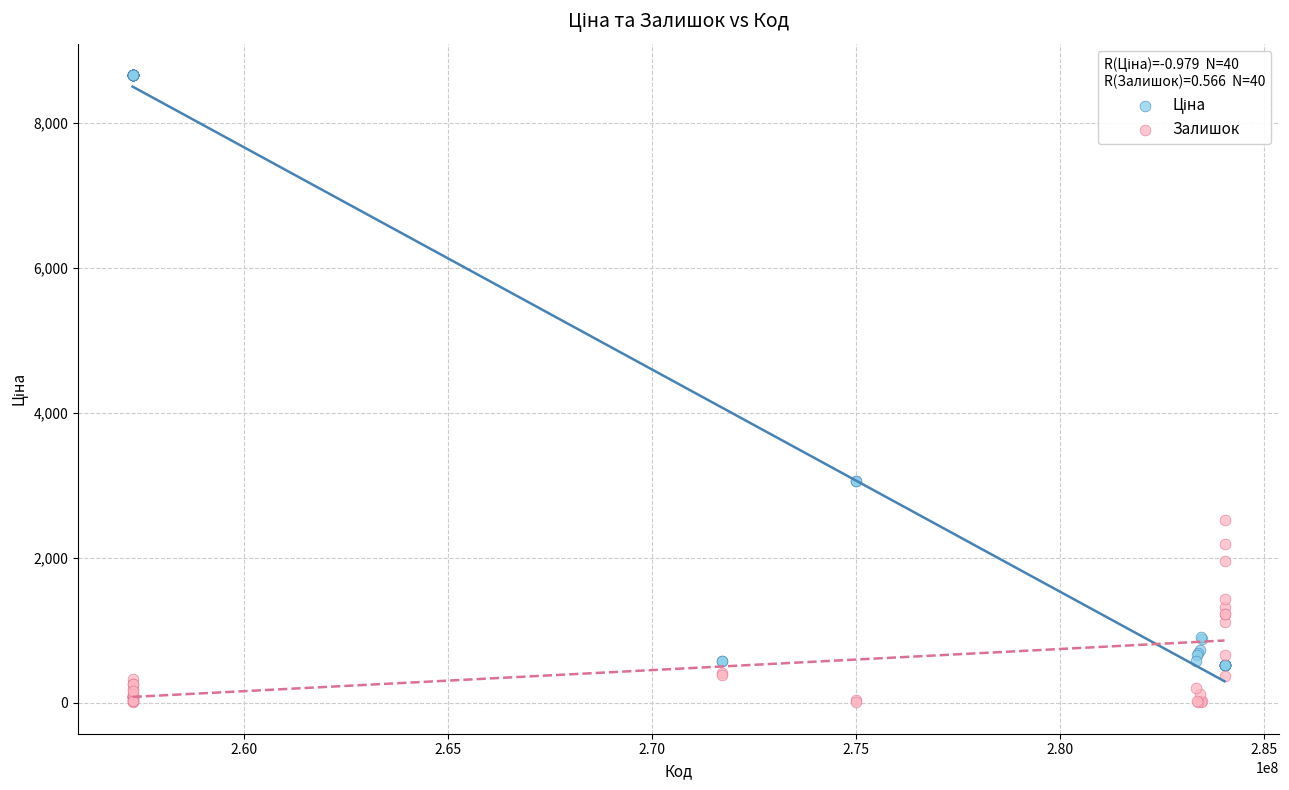

What is the X range (max minus min) for the scatter plot?

26770267.0